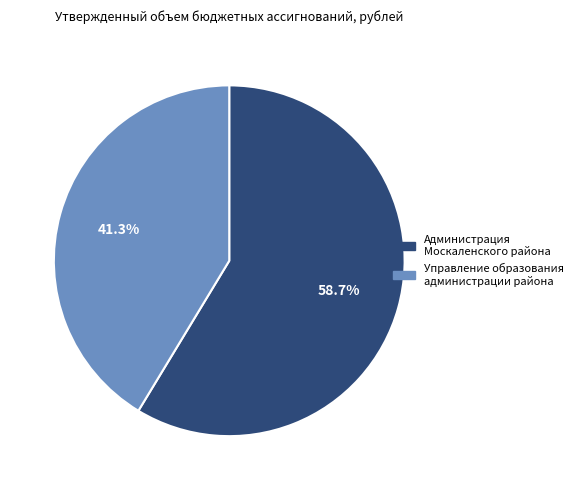

What is the majority slice?

Администрация Москаленского района